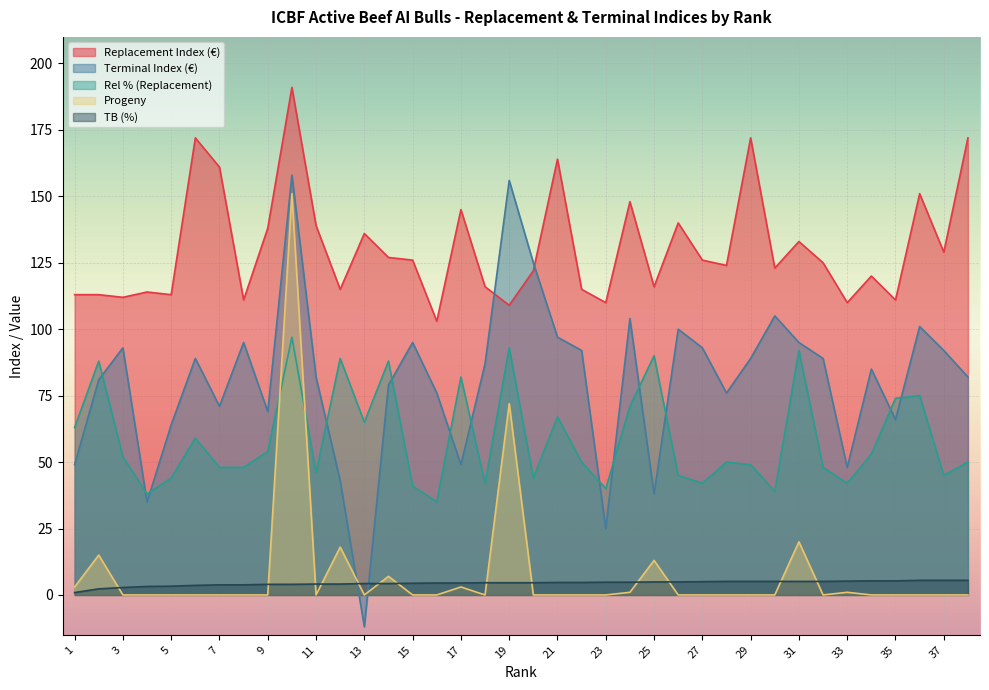

At which label does Replacement Index (€) reach its peak?

10